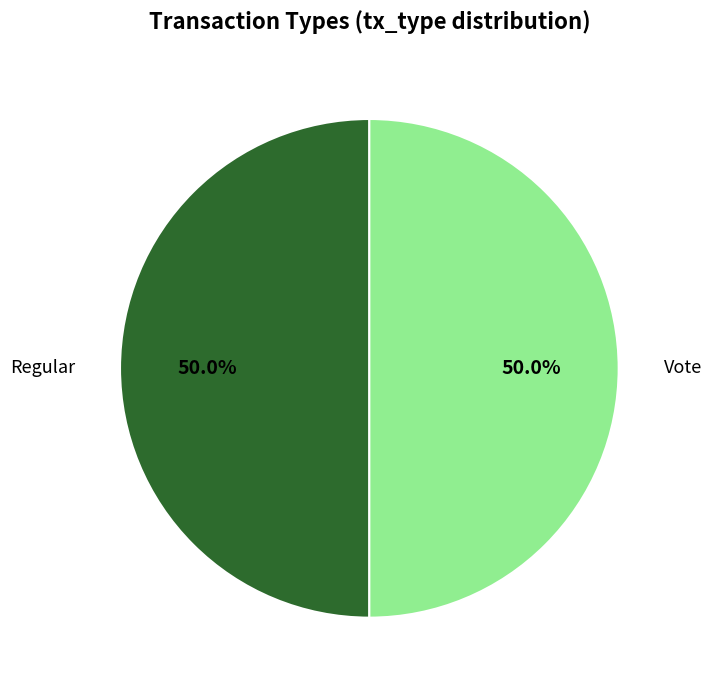

Combined, what portion of the pie is Vote and Regular?

100.0%